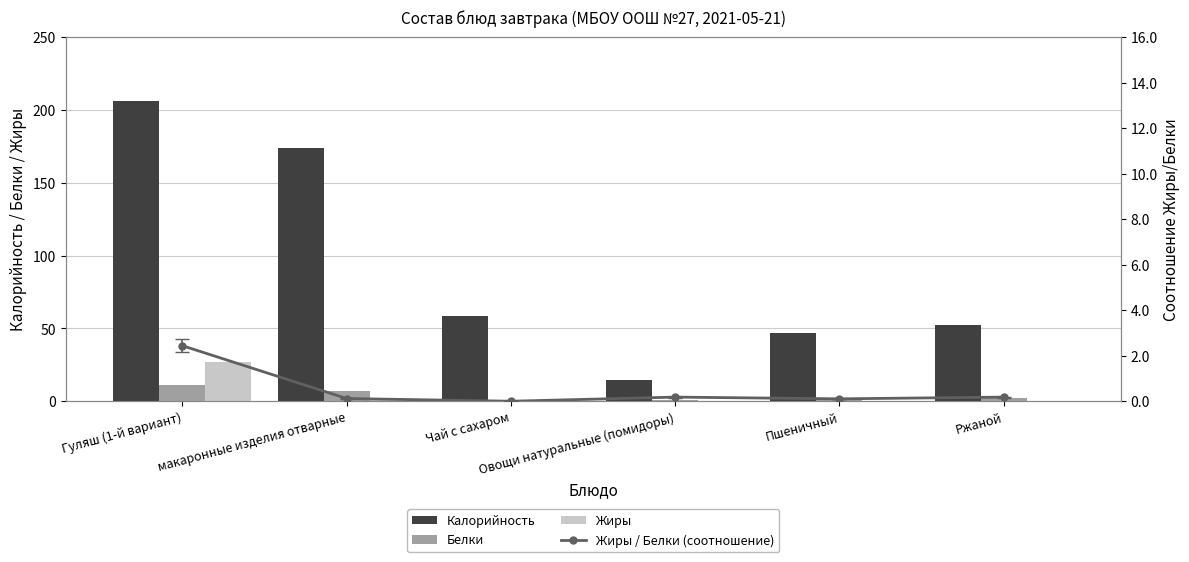

List the labels in order of Калорийность value, smallest first.

Овощи натуральные (помидоры), Пшеничный, Ржаной, Чай с сахаром, макаронные изделия отварные, Гуляш (1-й вариант)